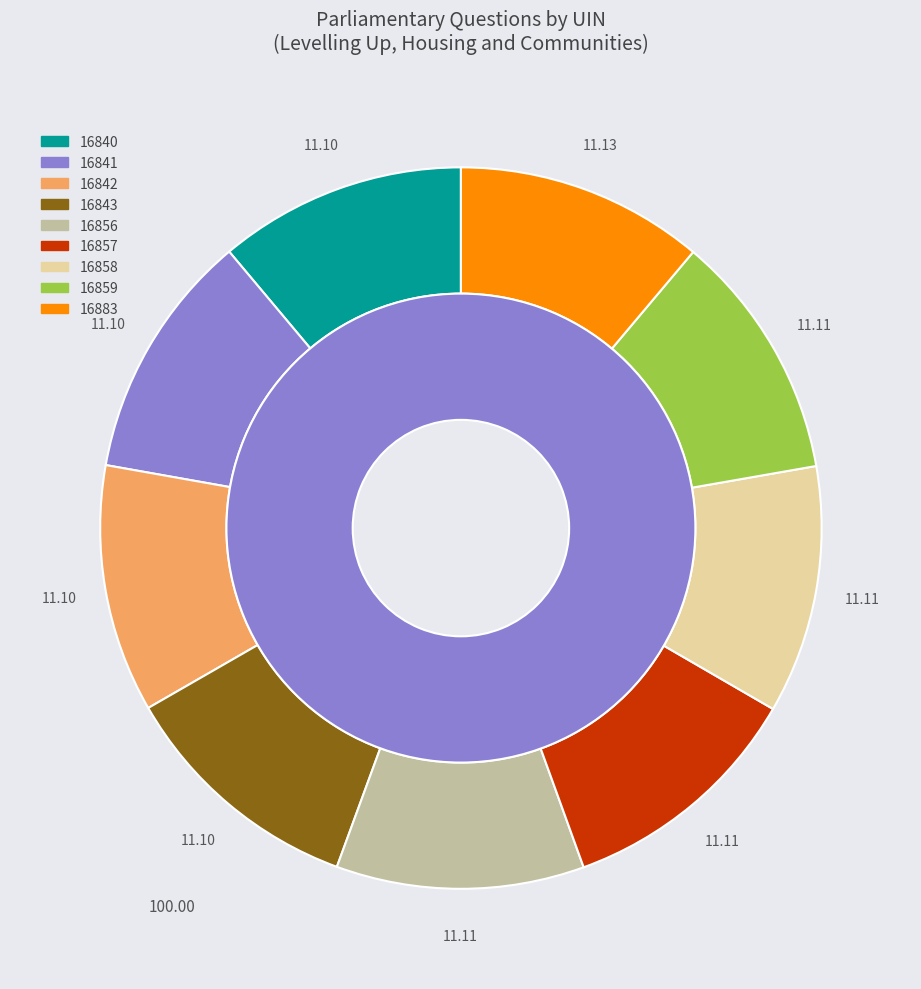

Is it true that 16843 is 11% of the pie?

True